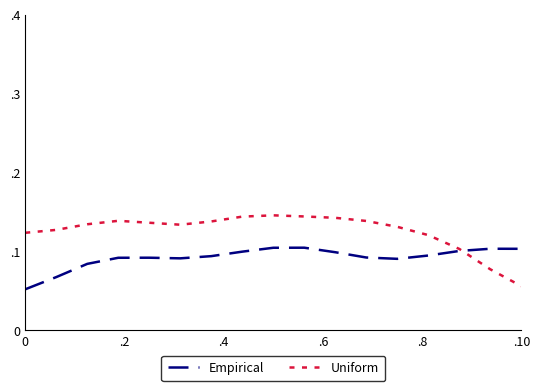

In Uniform, how many points are higher than both neighbors (excluding endpoints)?

2